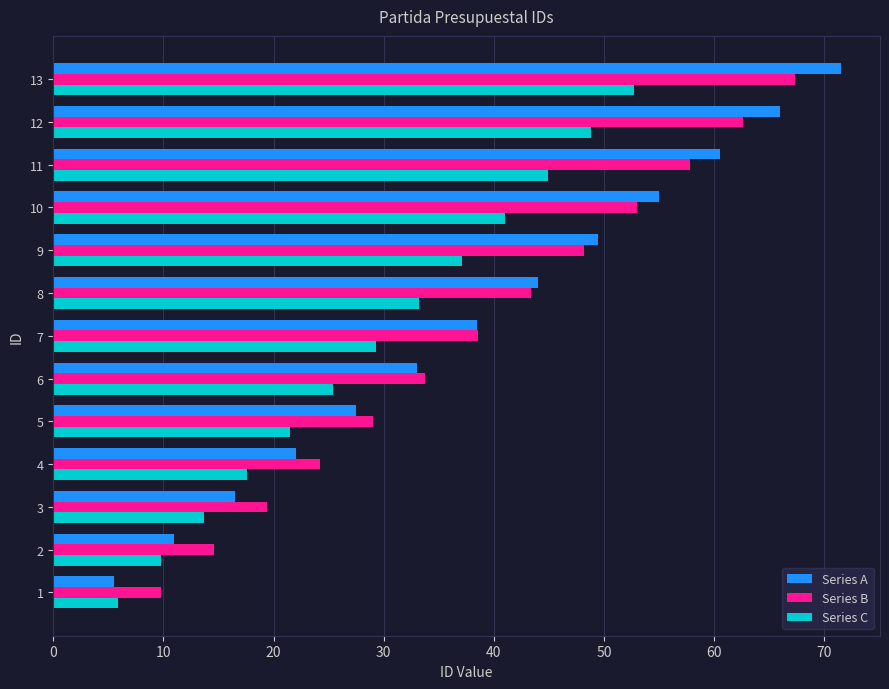

Count the number of data series in this chart.

3